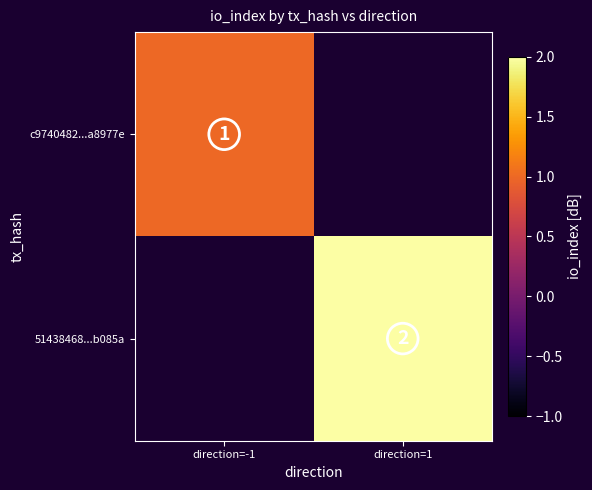

The 51438468...b085a series shows 2 at direction=1. True or false?

True